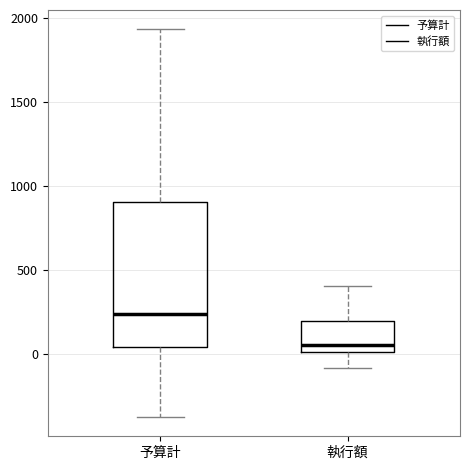

Reading left to right, transcribe this box plot: for each box, give where its median line is, the range the box spans, and where its two whiskers end, as read against the y-axis. The values are not printed on the chart, so give them approximately, as read against the axis.

予算計: median 250, box 50 to 900, whiskers -400 to 1950
執行額: median 50, box 0 to 200, whiskers -100 to 400